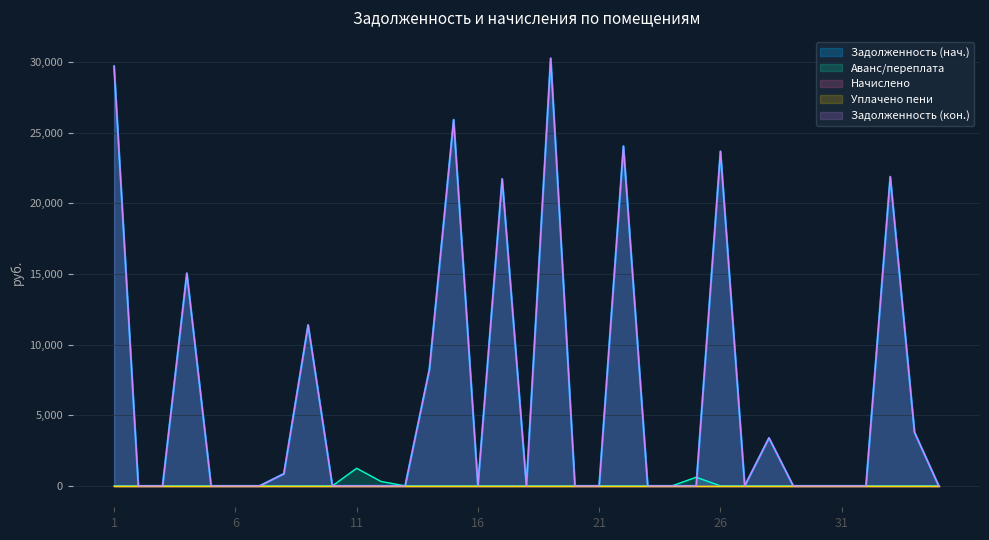

At which category does zadolzhennost2 reach its first local peak?

4